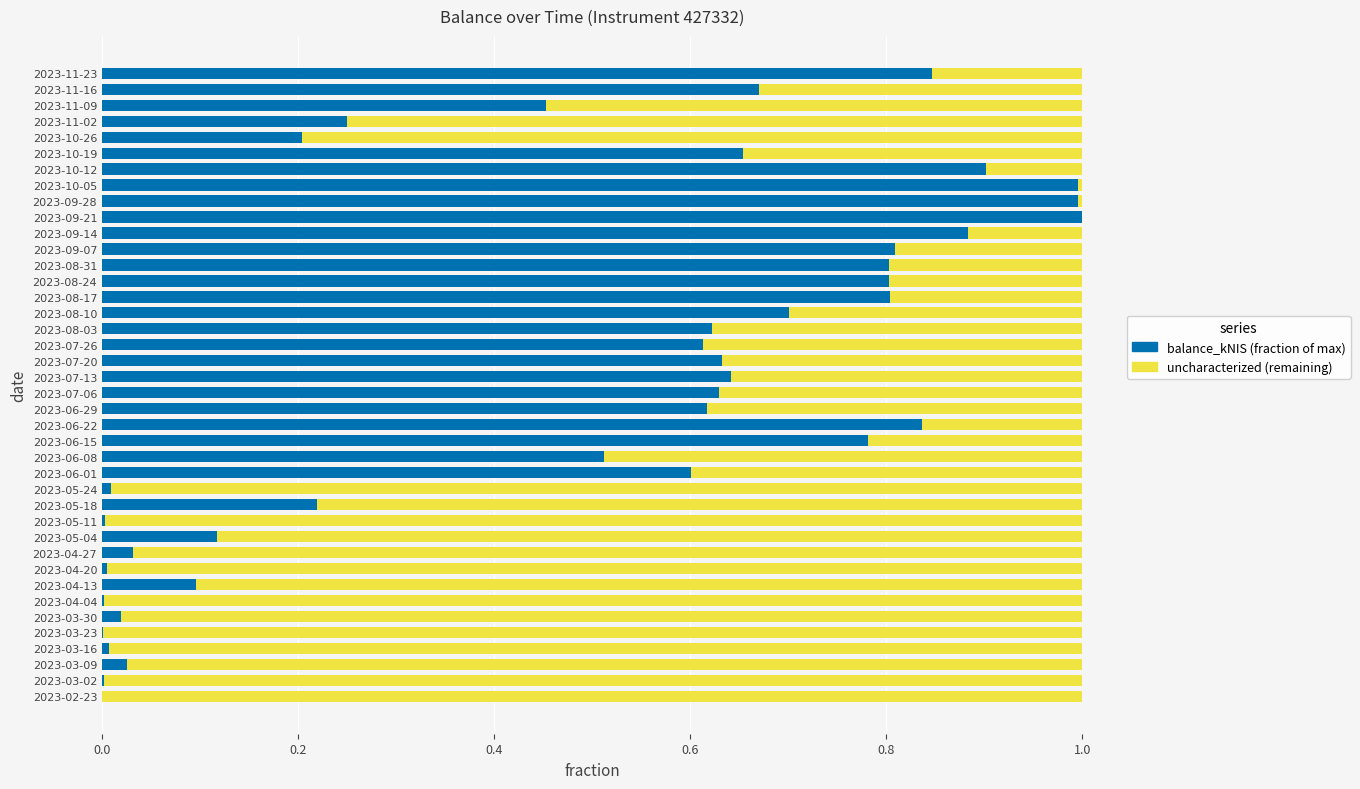

True or false: balance_kNIS (fraction of max) has a value of 0.7 at 2023-11-16.

True